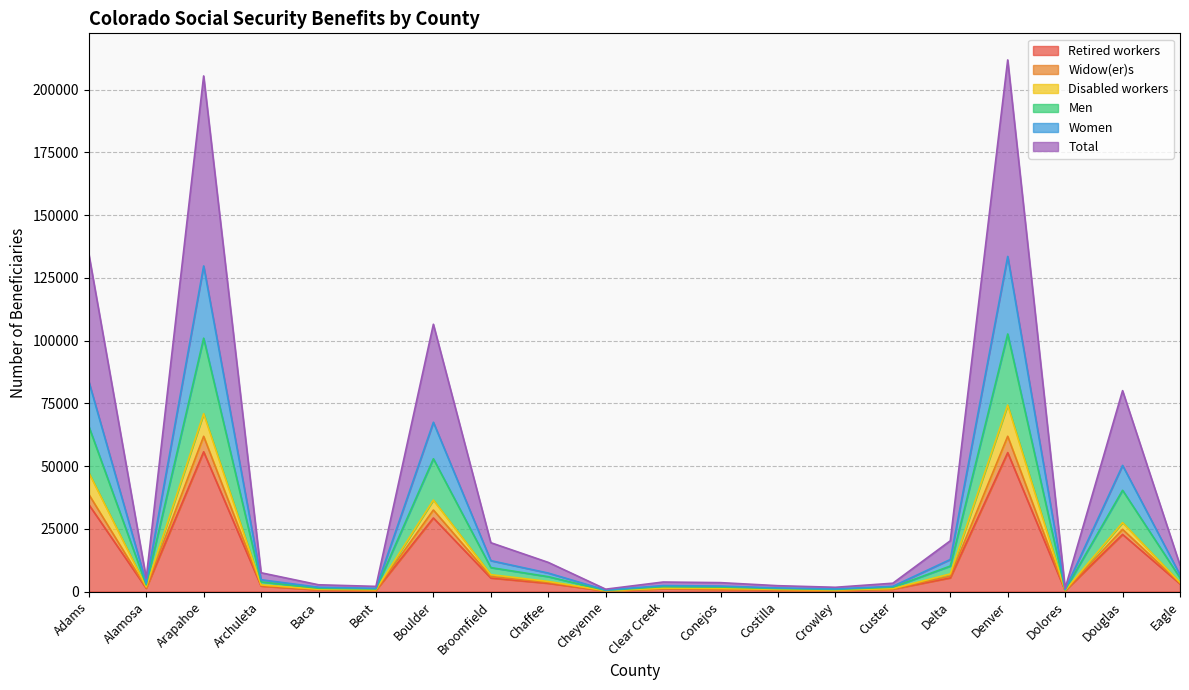

How many lines are shown in the chart?

6